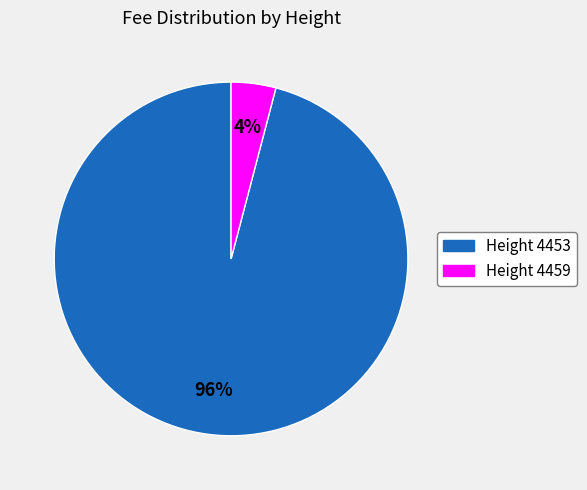

How many slices are in this pie chart?

2